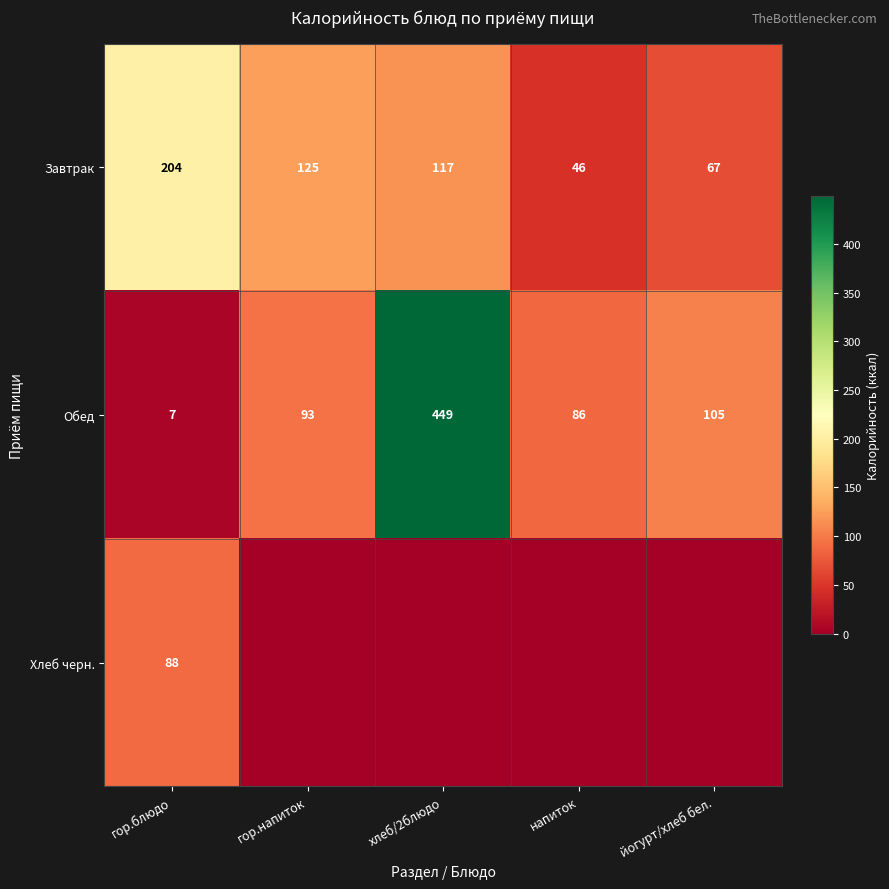

What is the lowest value of the Обед series?

7